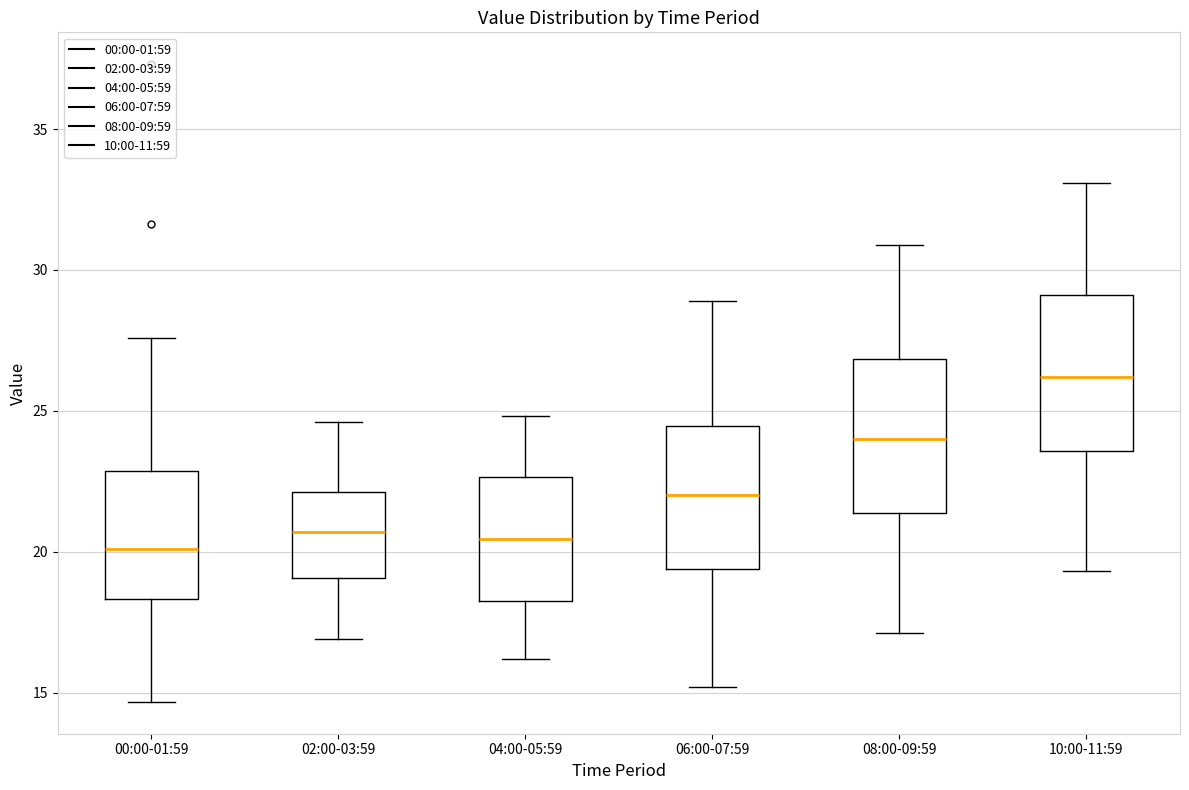

Reading left to right, read every box against the y-axis: the position of its median line, the range the box covers, and the ends of its whiskers. The values are not printed on the chart, so give them approximately, as read against the axis.

00:00-01:59: median 20.0, box 18.5 to 23.0, whiskers 14.5 to 27.5
02:00-03:59: median 20.5, box 19.0 to 22.0, whiskers 17.0 to 24.5
04:00-05:59: median 20.5, box 18.5 to 22.5, whiskers 16.0 to 25.0
06:00-07:59: median 22.0, box 19.5 to 24.5, whiskers 15.0 to 29.0
08:00-09:59: median 24.0, box 21.5 to 27.0, whiskers 17.0 to 31.0
10:00-11:59: median 26.0, box 23.5 to 29.0, whiskers 19.5 to 33.0